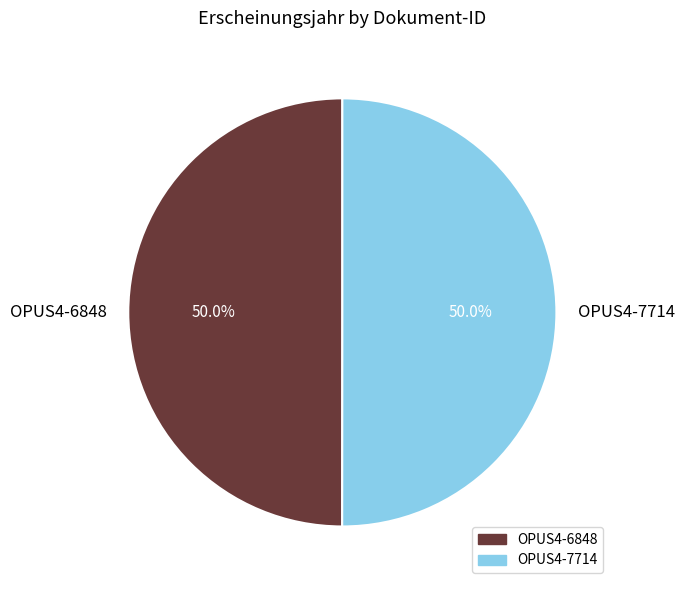

Combined, what portion of the pie is OPUS4-7714 and OPUS4-6848?

100.0%